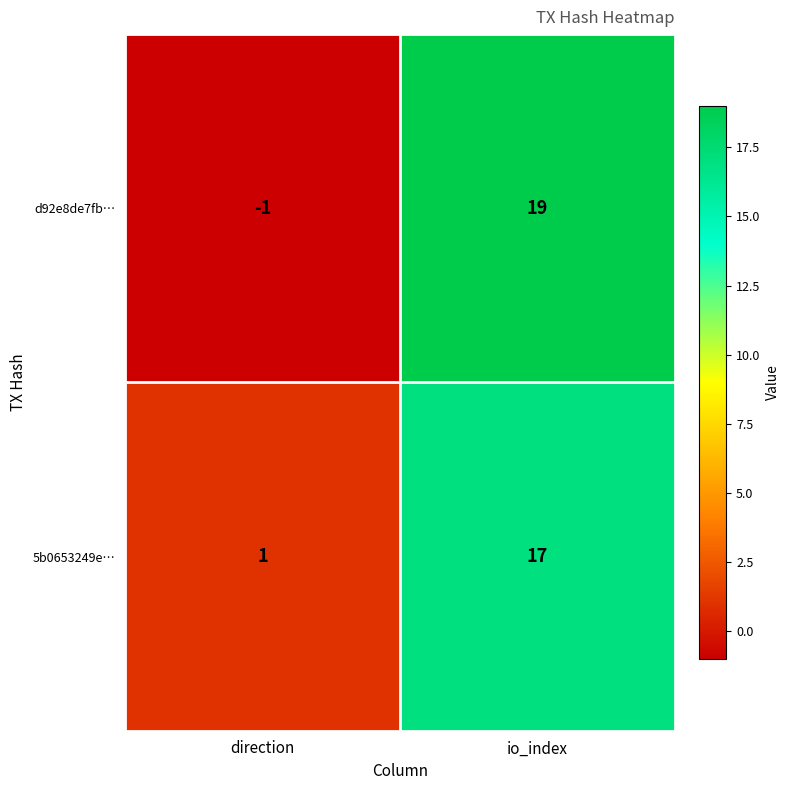

At how many categories does at least one series exceed 18?

1